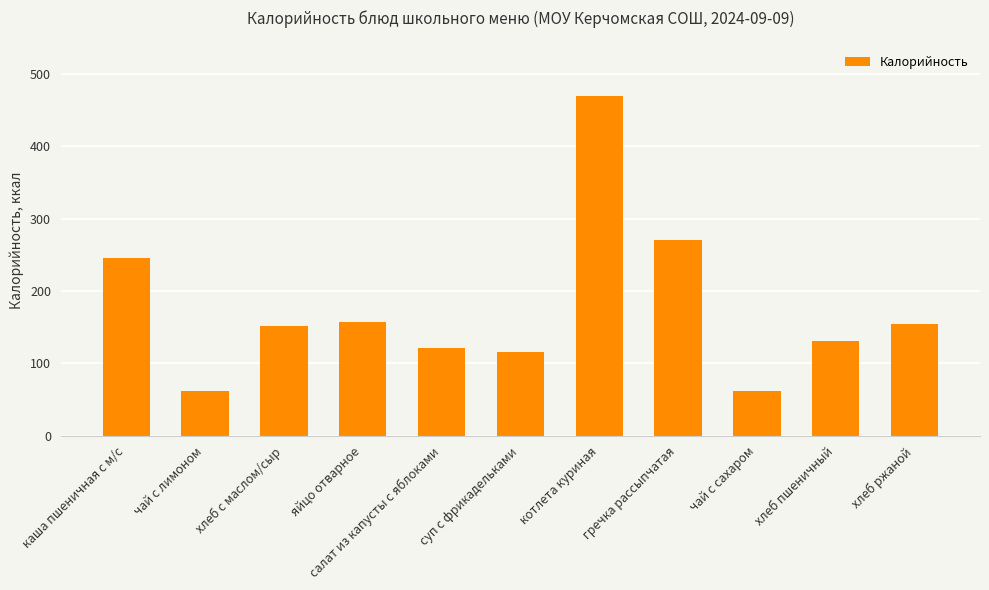

Between салат из капусты с яблоками and чай с сахаром, which is larger?

салат из капусты с яблоками